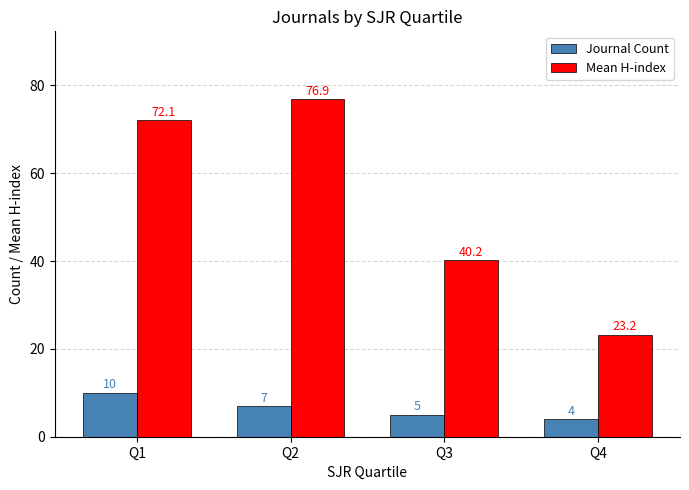

Where does the Journal Count series first go above 7?

Q1